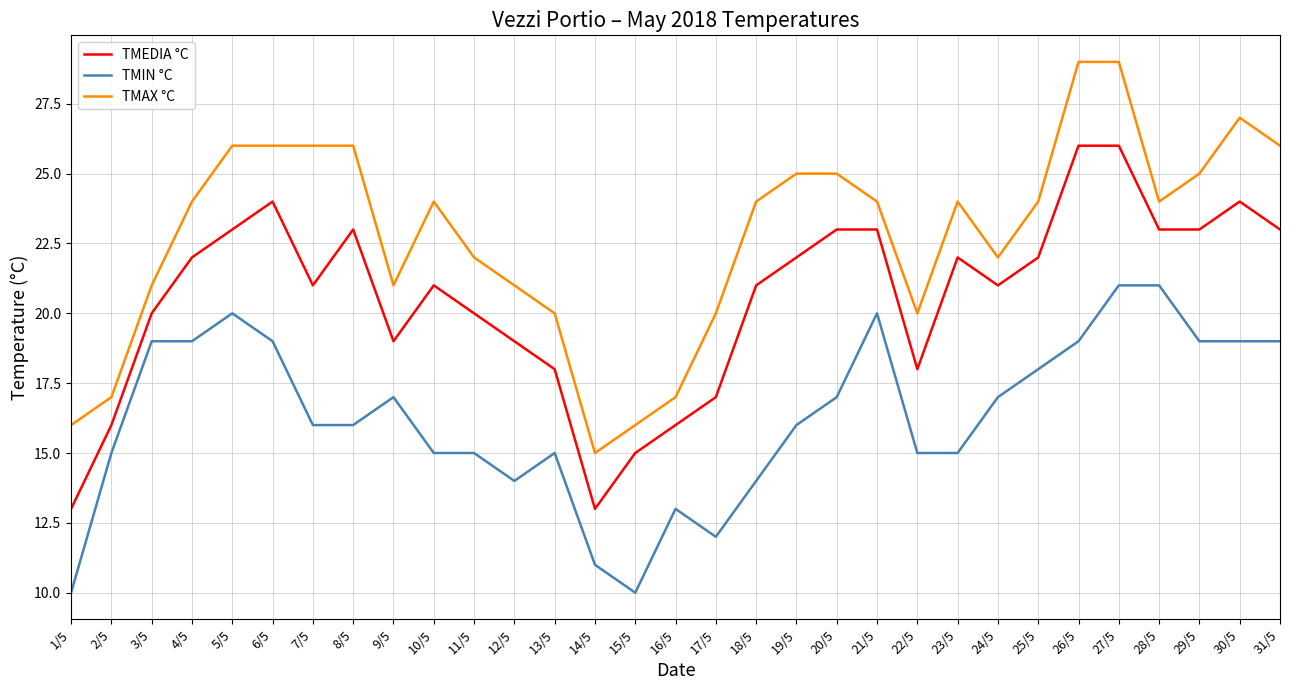

Rank the series at 4/5 from highest to lowest value.

TMAX °C, TMEDIA °C, TMIN °C